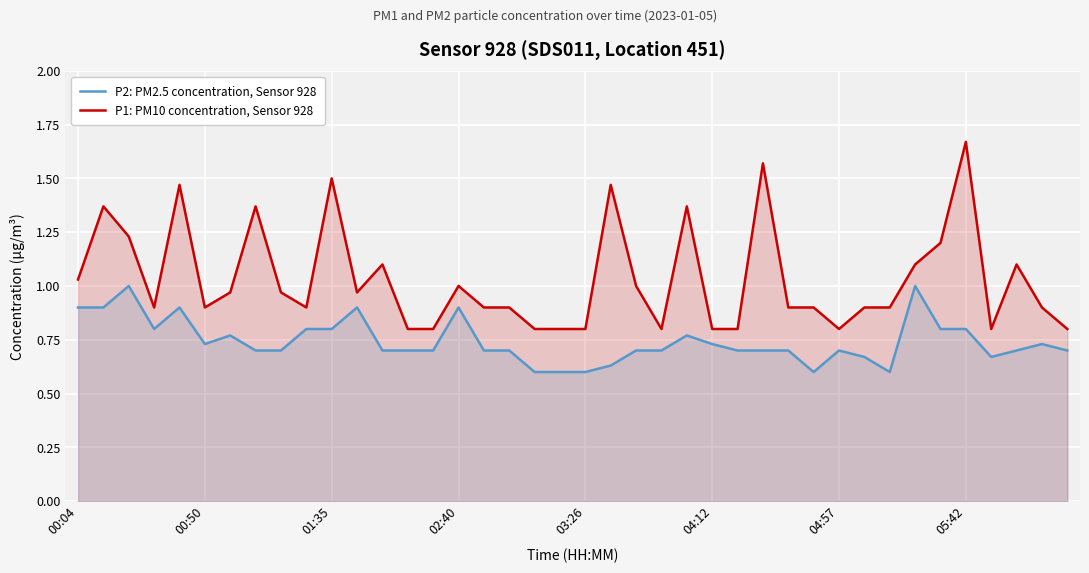

At which category does the chart reach its peak across all series?

05:42